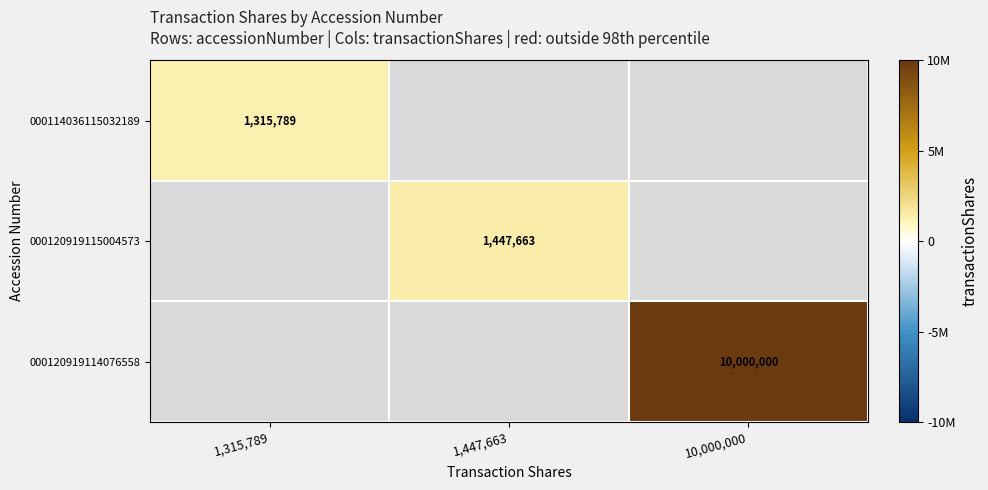

True or false: 000114036115032189 has a value of 1315789 at 1,315,789.

True